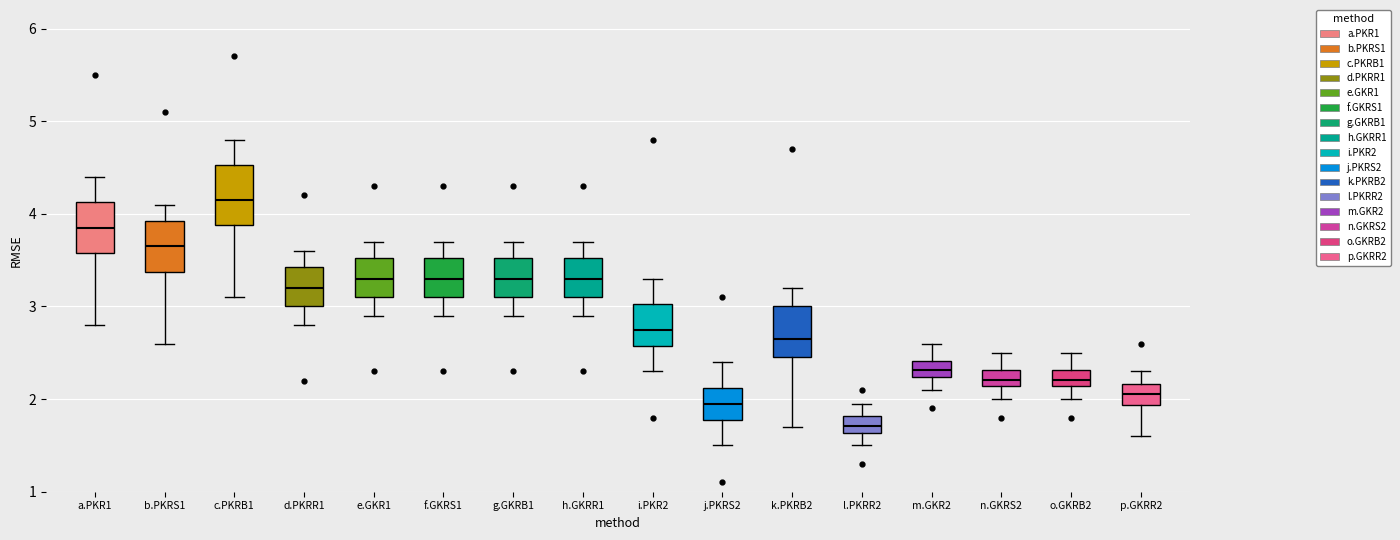

Comparing the boxes themselves (not the whiskers), which one is the tallest?

c.PKRB1